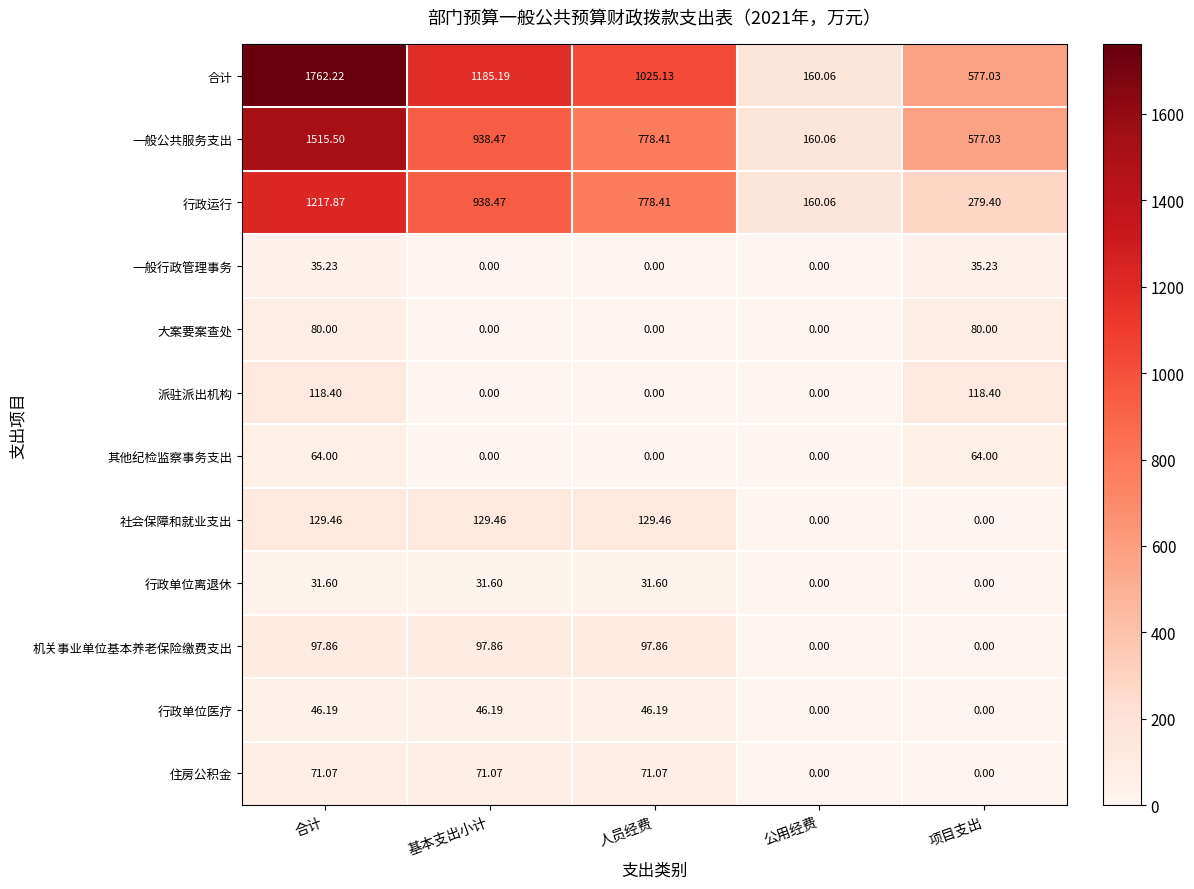

Which series has the widest spread of values?

合计